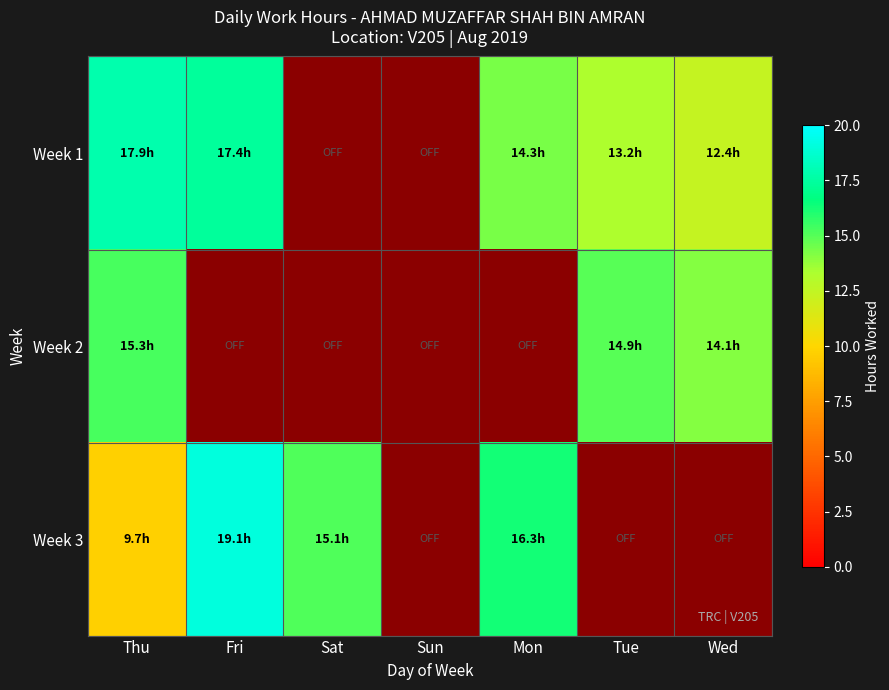

Which series has the widest spread of values?

Week 3